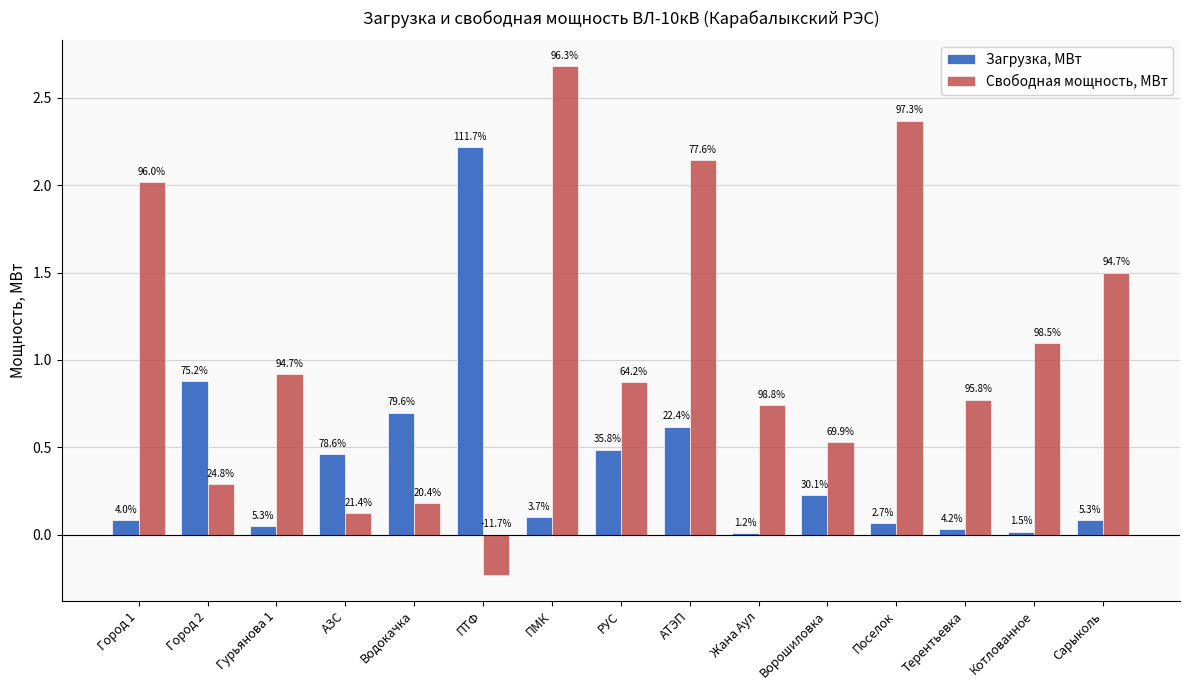

What are all the series names shown in the legend?

Загрузка, МВт, Свободная мощность, МВт